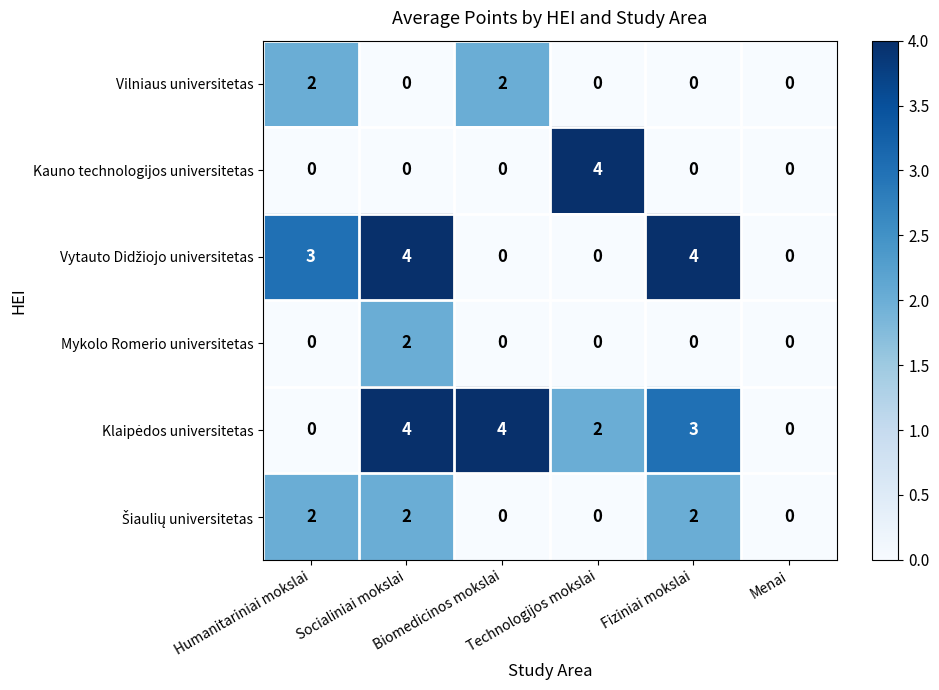

What is the sum of all Kauno technologijos universitetas values?

4